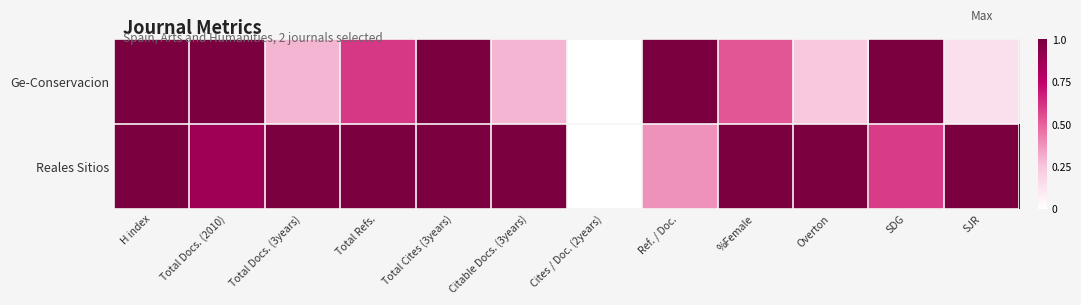

List the series in order of their peak value, highest first.

Ge-Conservacion, Reales Sitios